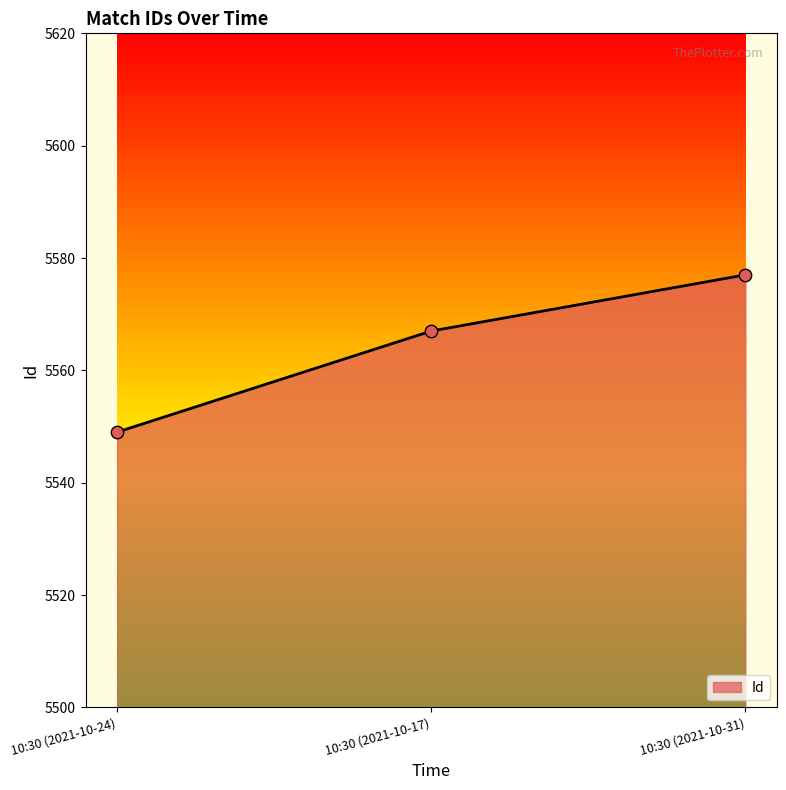

What is the ratio of the value at 10:30 (2021-10-31) to the value at 10:30 (2021-10-17)?

1.0